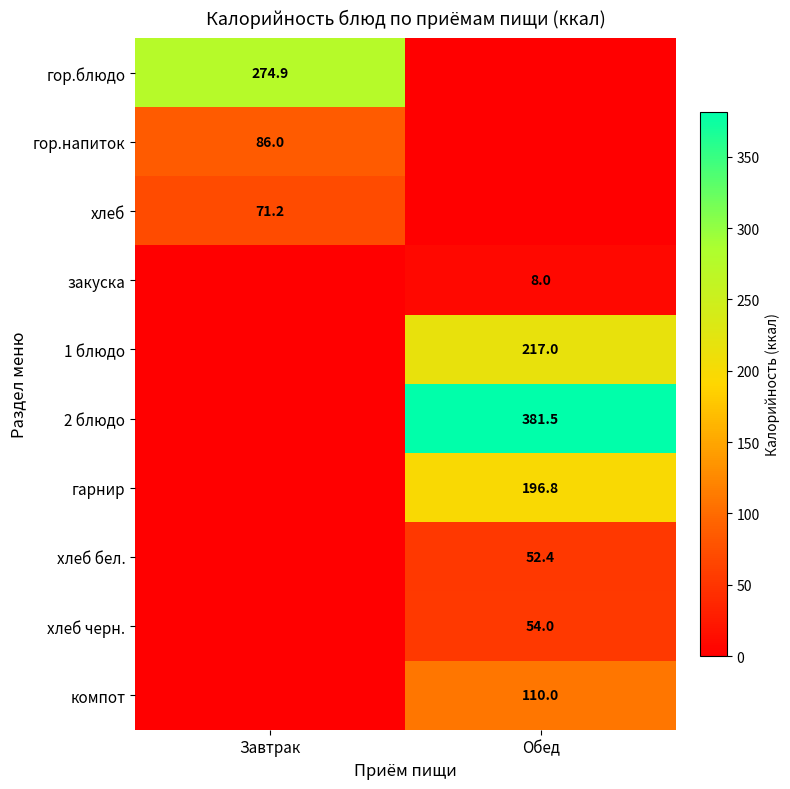

Which has a higher value, Обед or Завтрак?

Завтрак